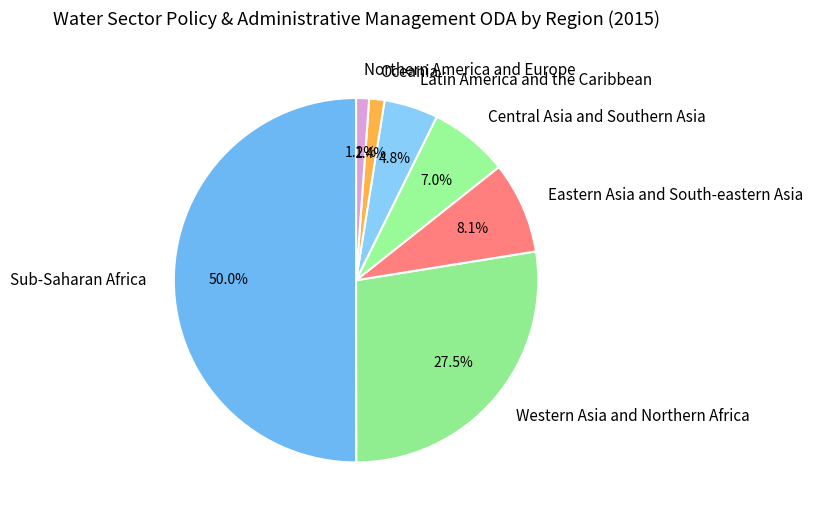

To the nearest percent, what is the average slice percentage?

14%